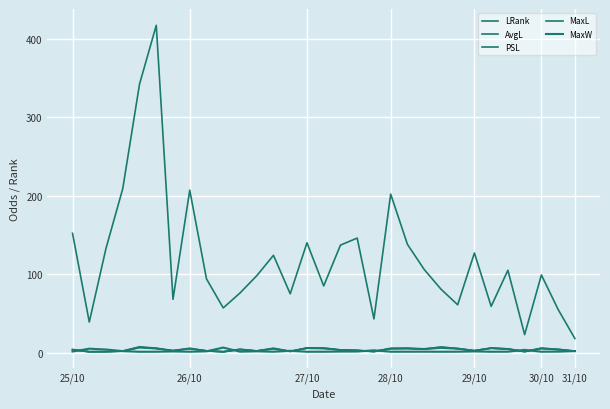

How many lines are shown in the chart?

5